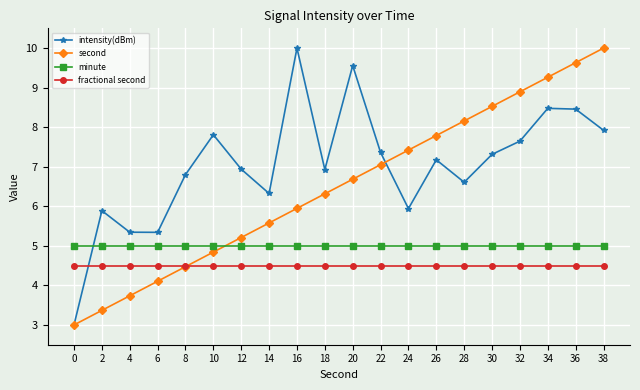

What is the minimum value for minute?

5.0